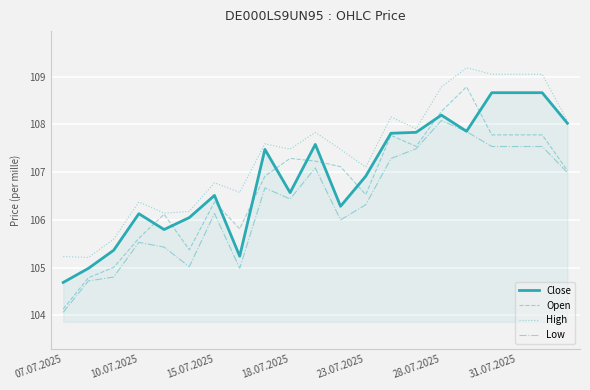

At which label does Open reach its peak?

16